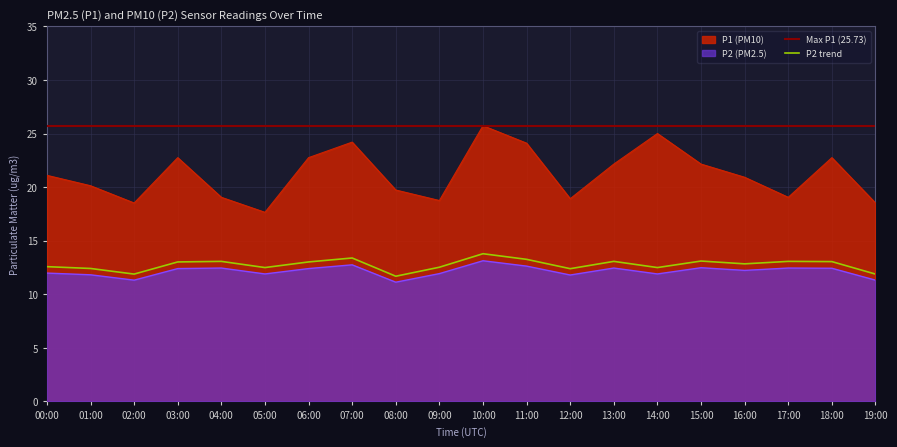

What value does the P2 series have at 19:00?

11.3